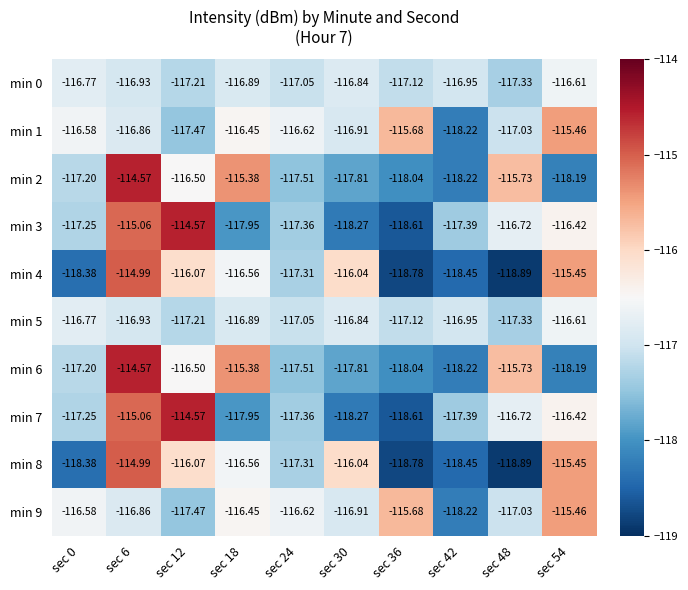

What is the total value across all series at sec 0?

-1172.4